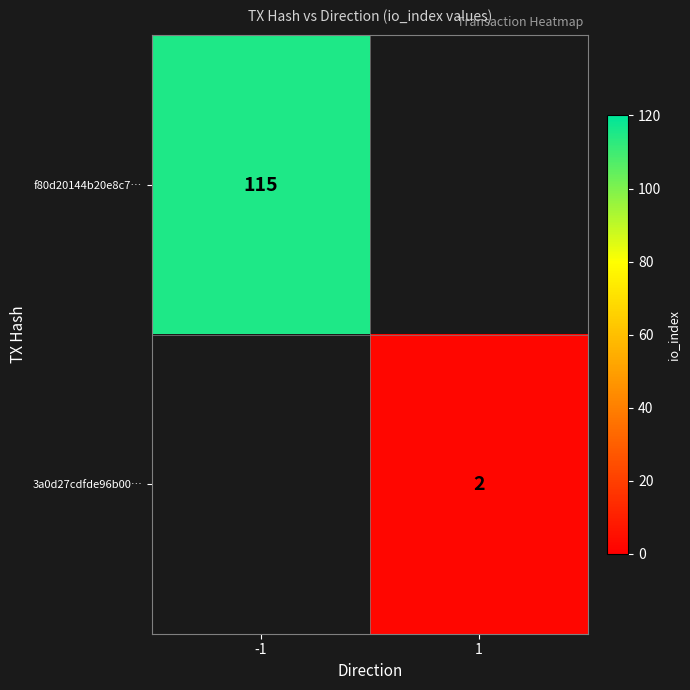

Count the number of categories in the chart.

2